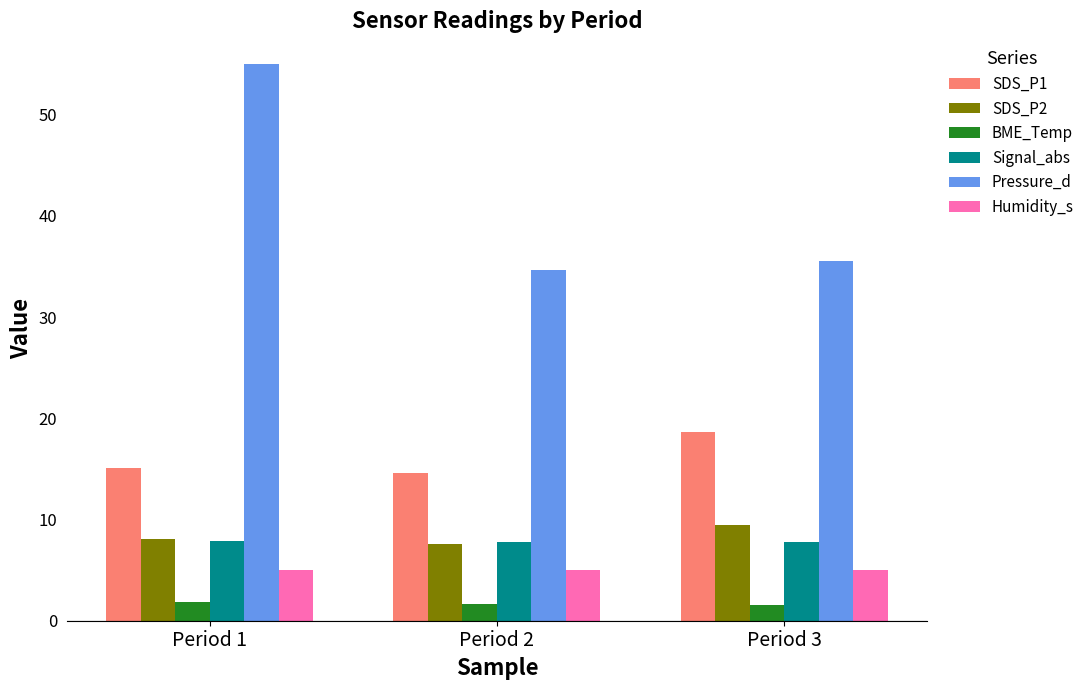

What is the sum of the SDS_P2 values at Period 1 and Period 3?

17.5